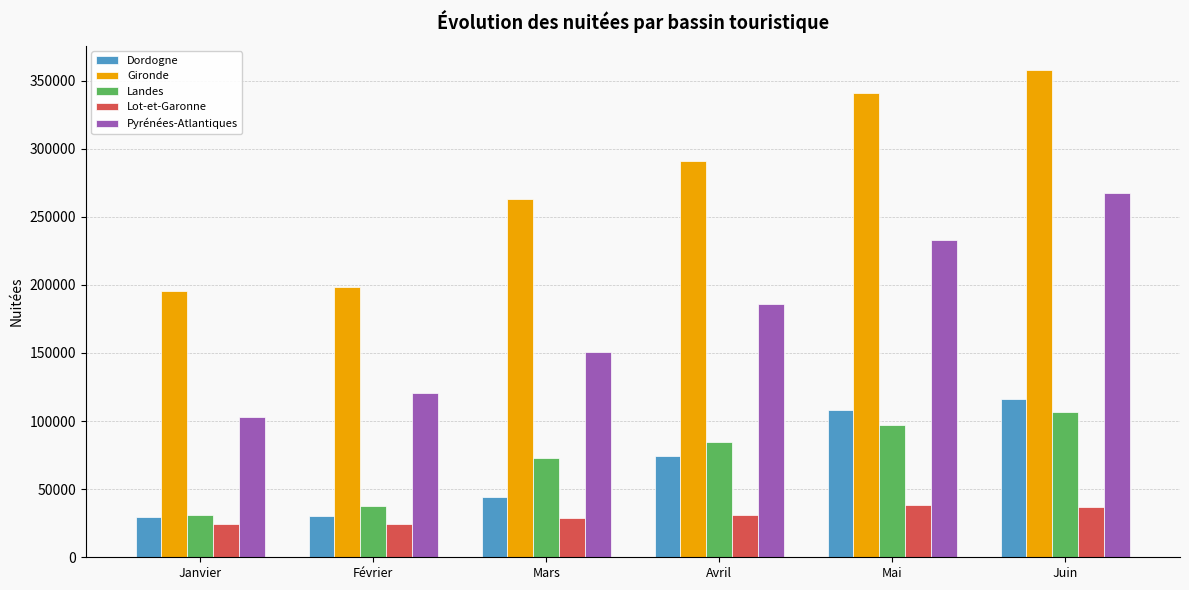

What is the difference between the maximum and minimum values in the Pyrénées-Atlantiques series?

164024